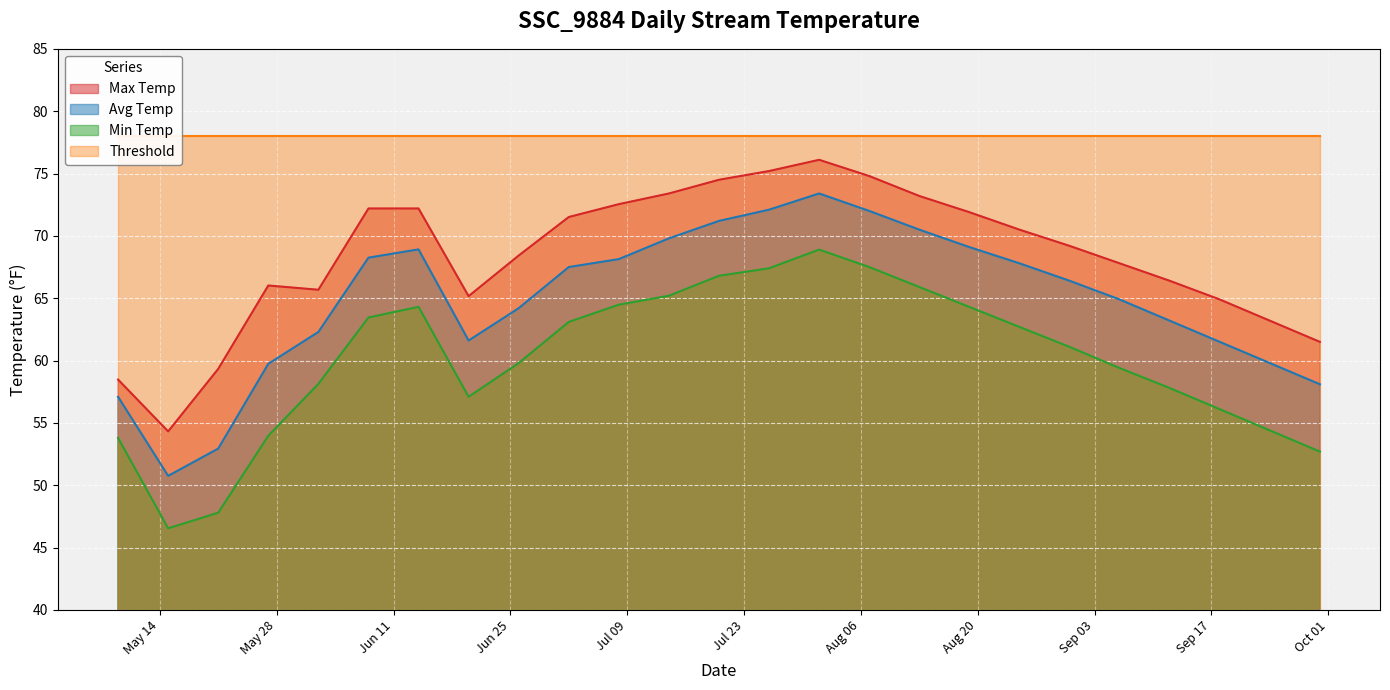

In Avg Temp, how many points are lower than both neighbors (excluding endpoints)?

2